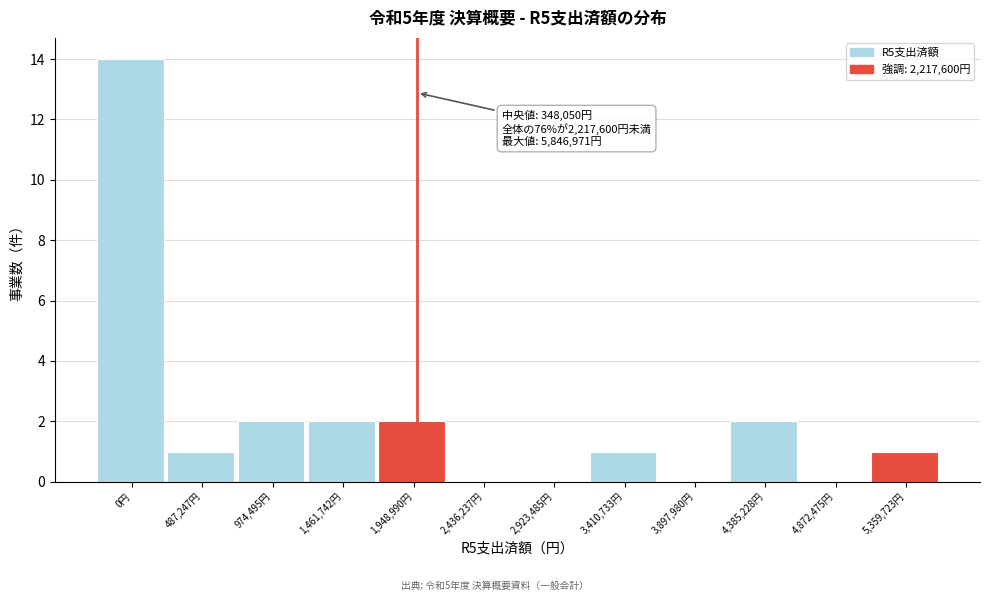

Reading left to right, what are all the values shown in this chart?

0円=14	487,247円=1	974,495円=2	1,461,742円=2	1,948,990円=2	2,436,237円=0	2,923,485円=0	3,410,733円=1	3,897,980円=0	4,385,228円=2	4,872,475円=0	5,359,723円=1